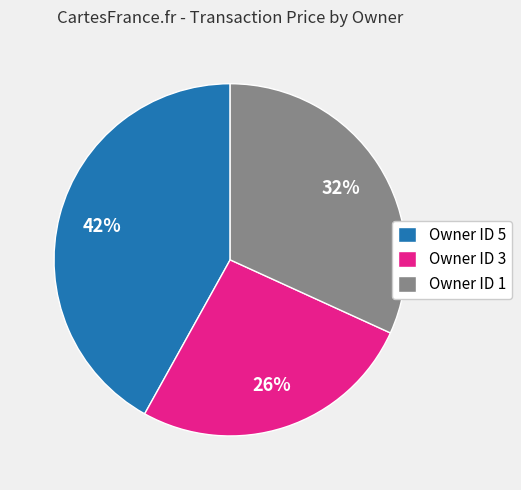

Which slice is the largest?

Owner ID 5